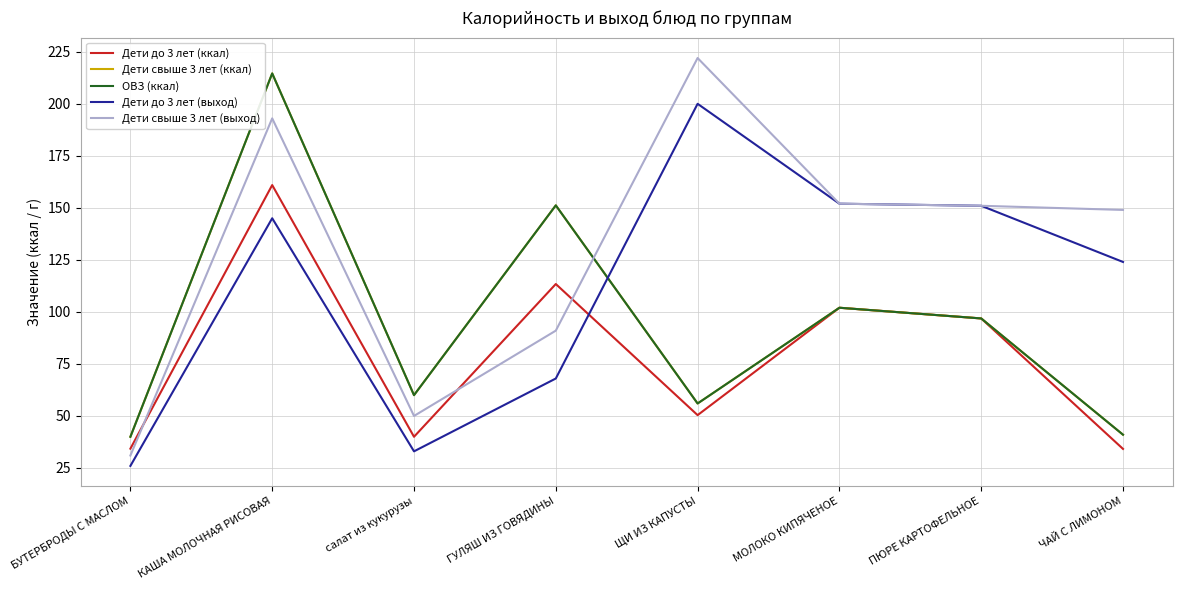

Is this an area chart (filled region under the line)?

No